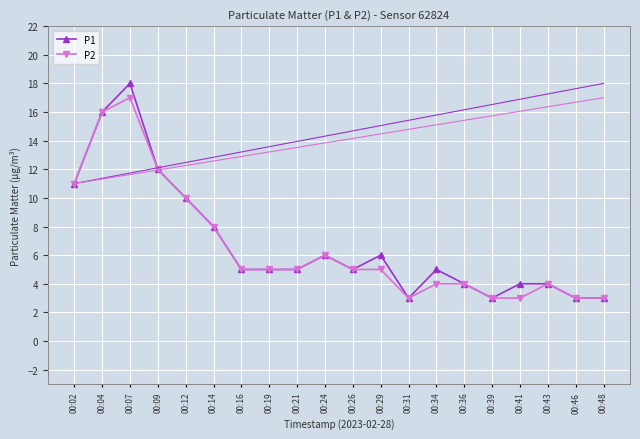

What is the value of the P2 point at the 20th from the left?

3